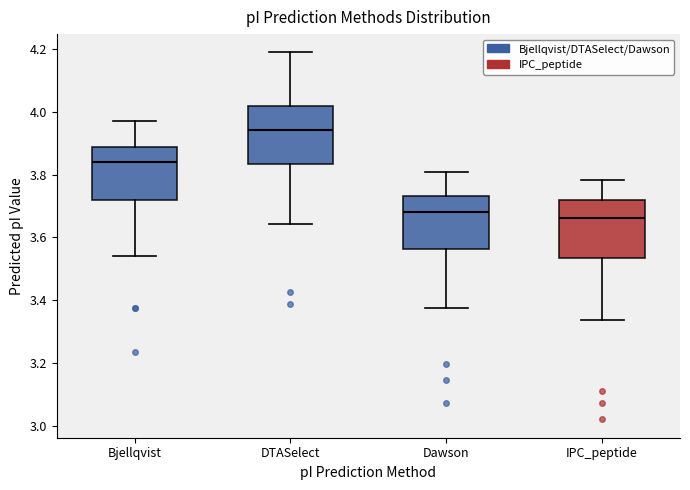

Where does the median line of the box for Bjellqvist sit on the y-axis? The values are not printed on the chart, so give them approximately, as read against the axis.

3.84